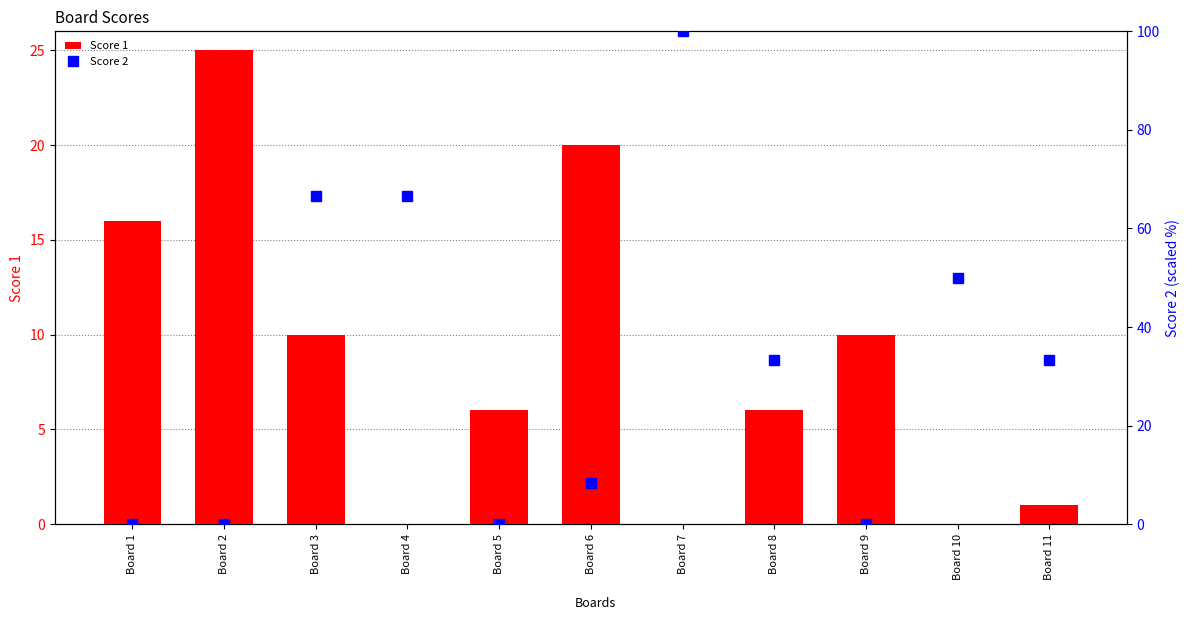

Reading left to right, list all the values displayed in this chart.

Score 1: 16.0	25.0	10.0	0.0	6.0	20.0	0.0	6.0	10.0	0.0	1.0
Score 2: 0.0	0.0	66.7	66.7	0.0	8.3	100.0	33.3	0.0	50.0	33.3